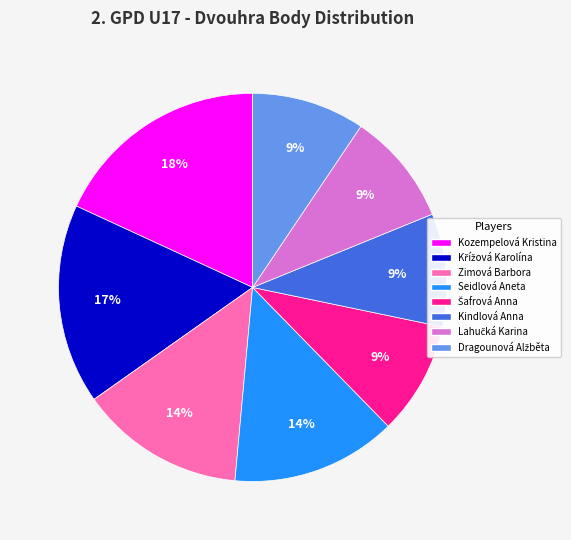

To the nearest percent, what is the average slice percentage?

12%